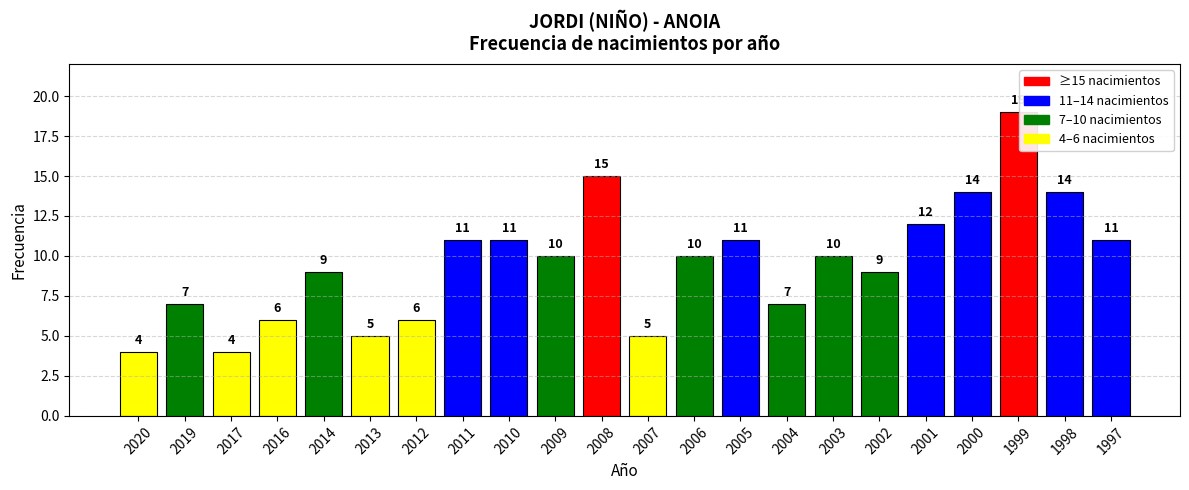

What is the minimum value shown in the chart?

4